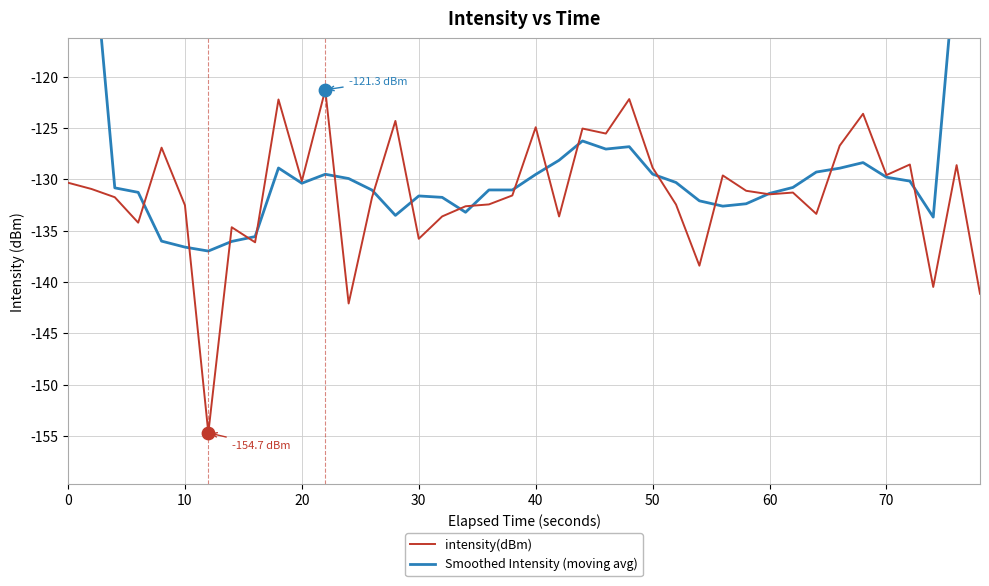

The value of intensity(dBm) at 0 is -83.3. True or false?

False